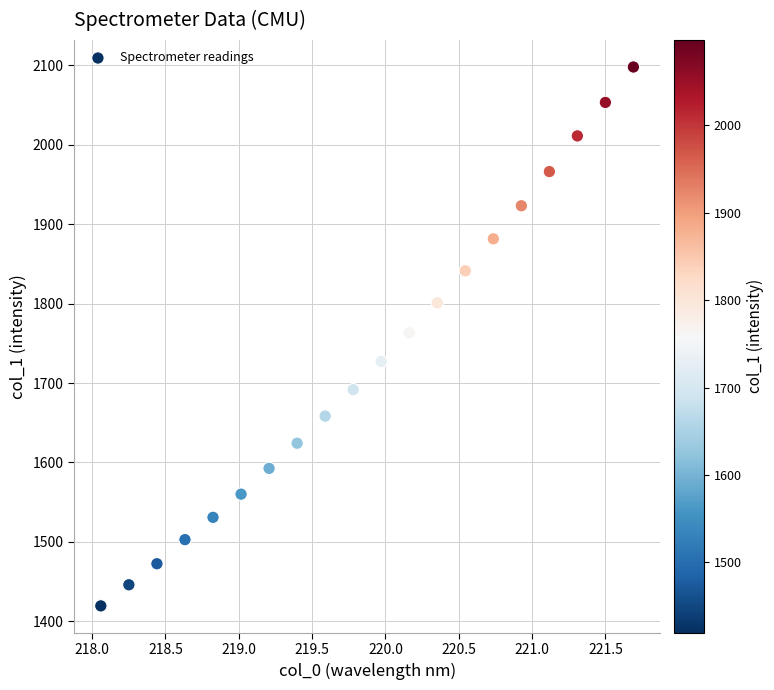

What is the range of Y values (max minus min)?

678.1